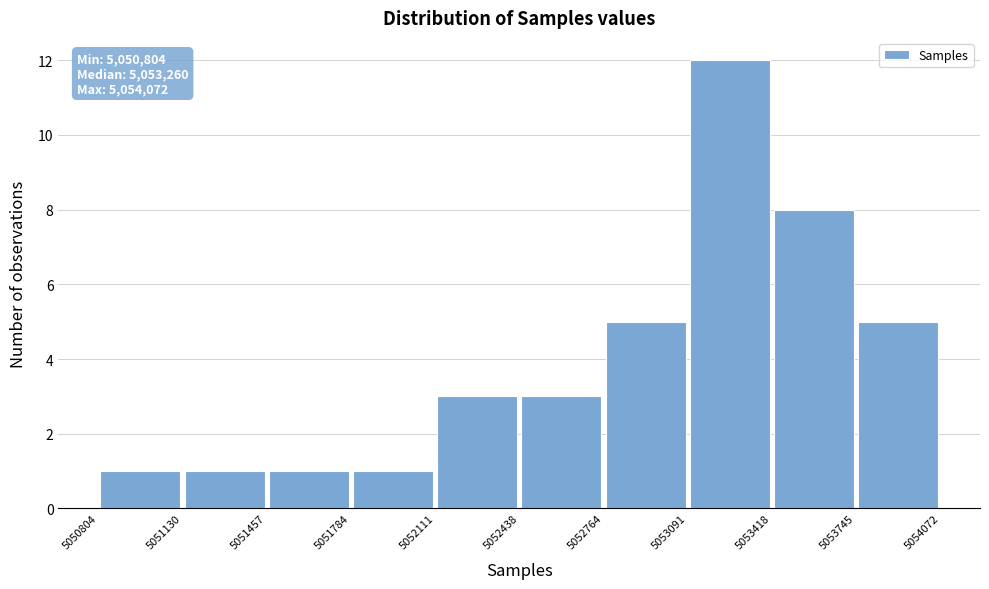

Which range on the x-axis has the tallest bar?

5053091 to 5053418